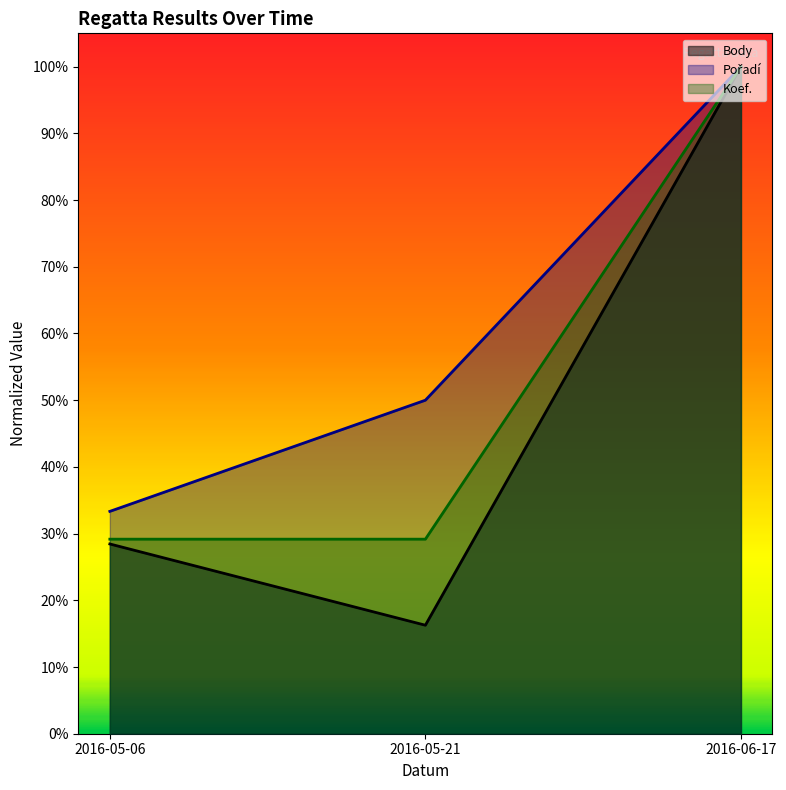

Reading left to right, extract all data points from this chart.

Pořadí: 0.3	0.5	1.0
Koef.: 0.3	0.3	1.0
Body: 0.3	0.2	1.0